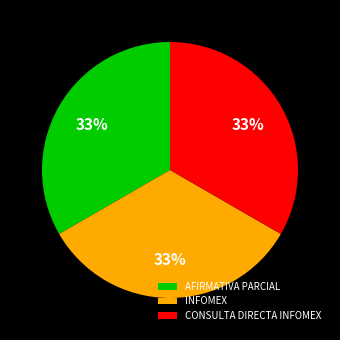

Is there a majority slice in this chart?

No